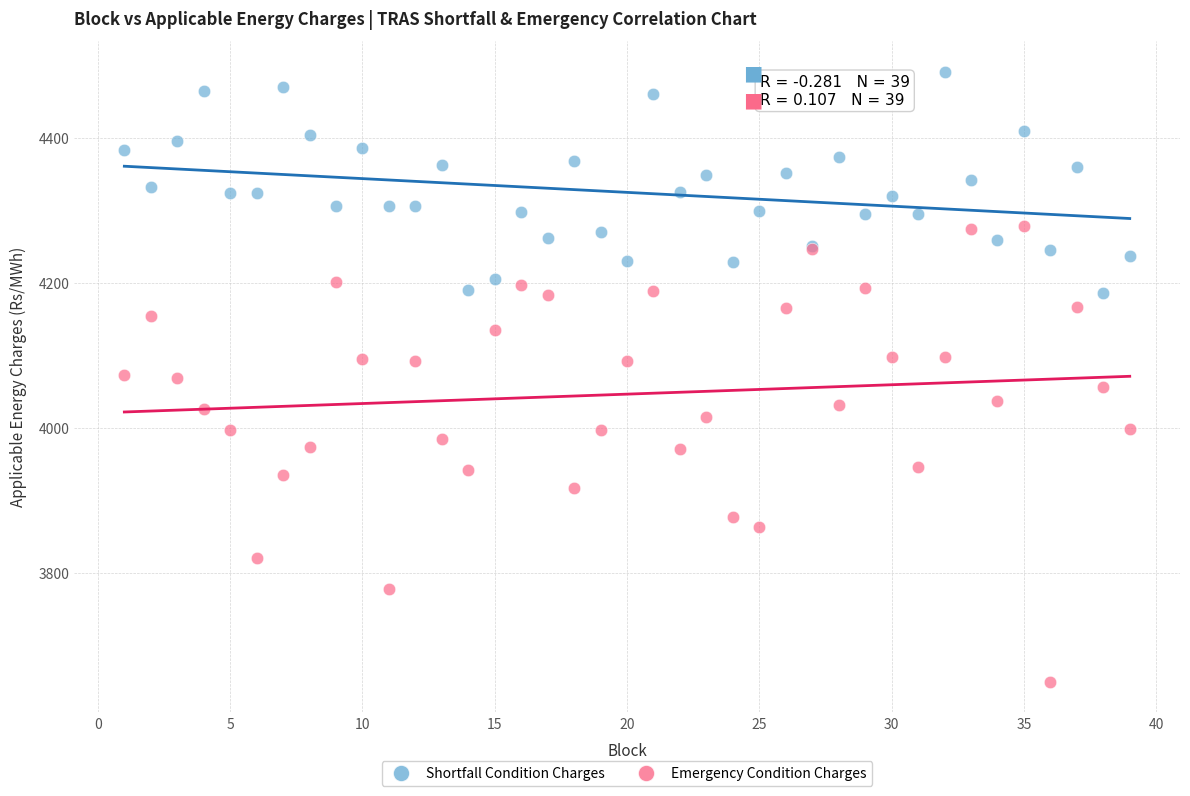

What are all the series names shown in the legend?

Shortfall Condition Charges, Emergency Condition Charges